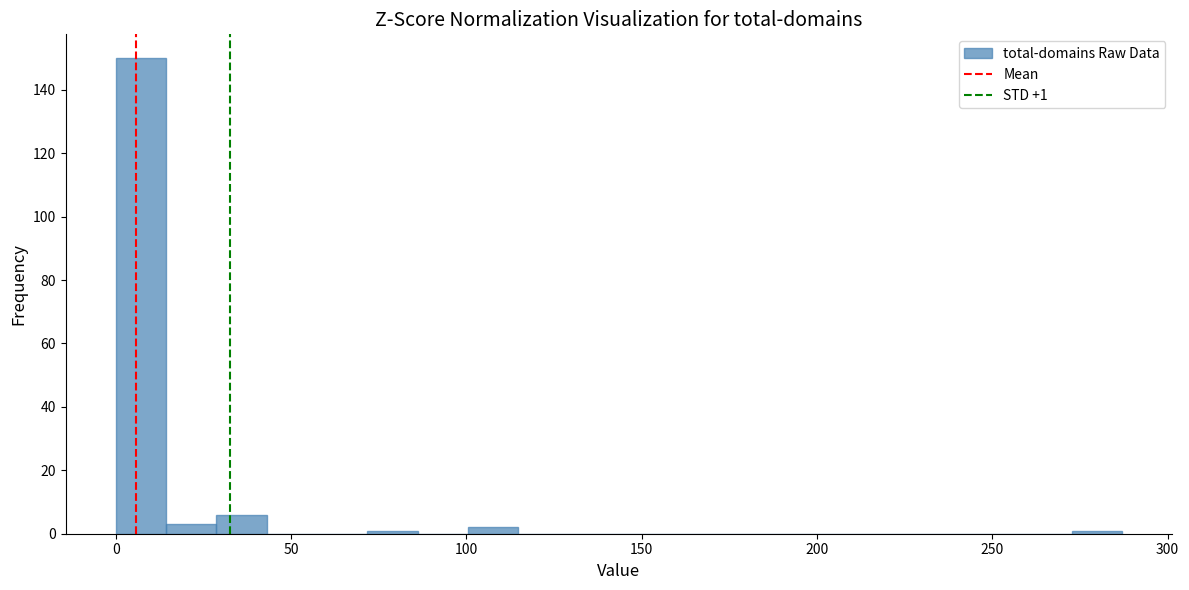

Read against the x-axis, roughly where is the centre of the tallest bar?

5